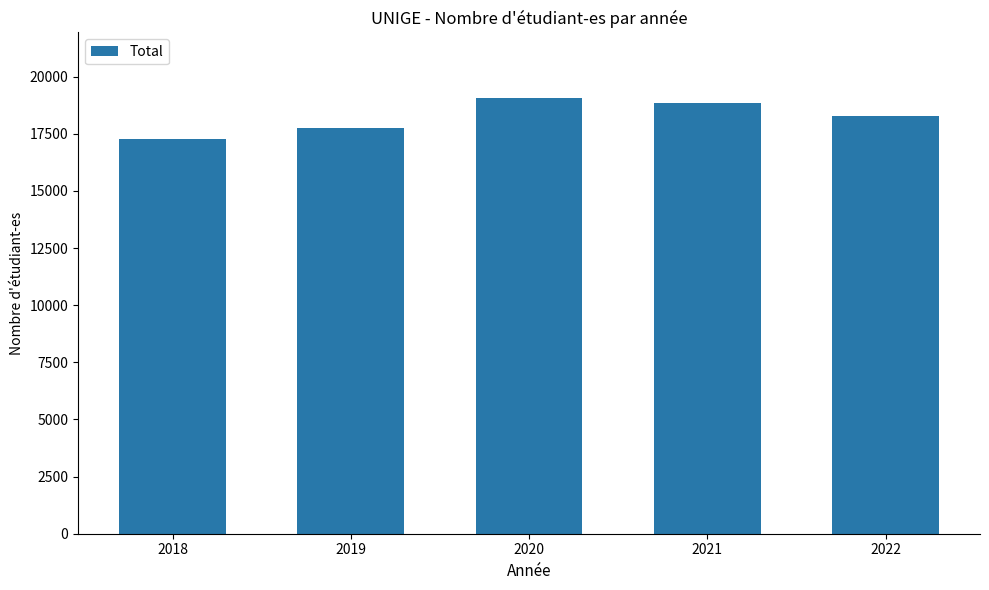

Does the chart contain any negative values?

No